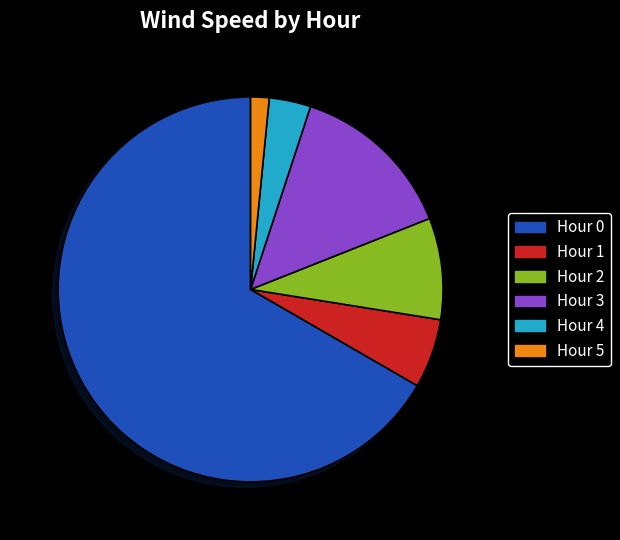

What is the smallest slice in the pie chart?

Hour 5